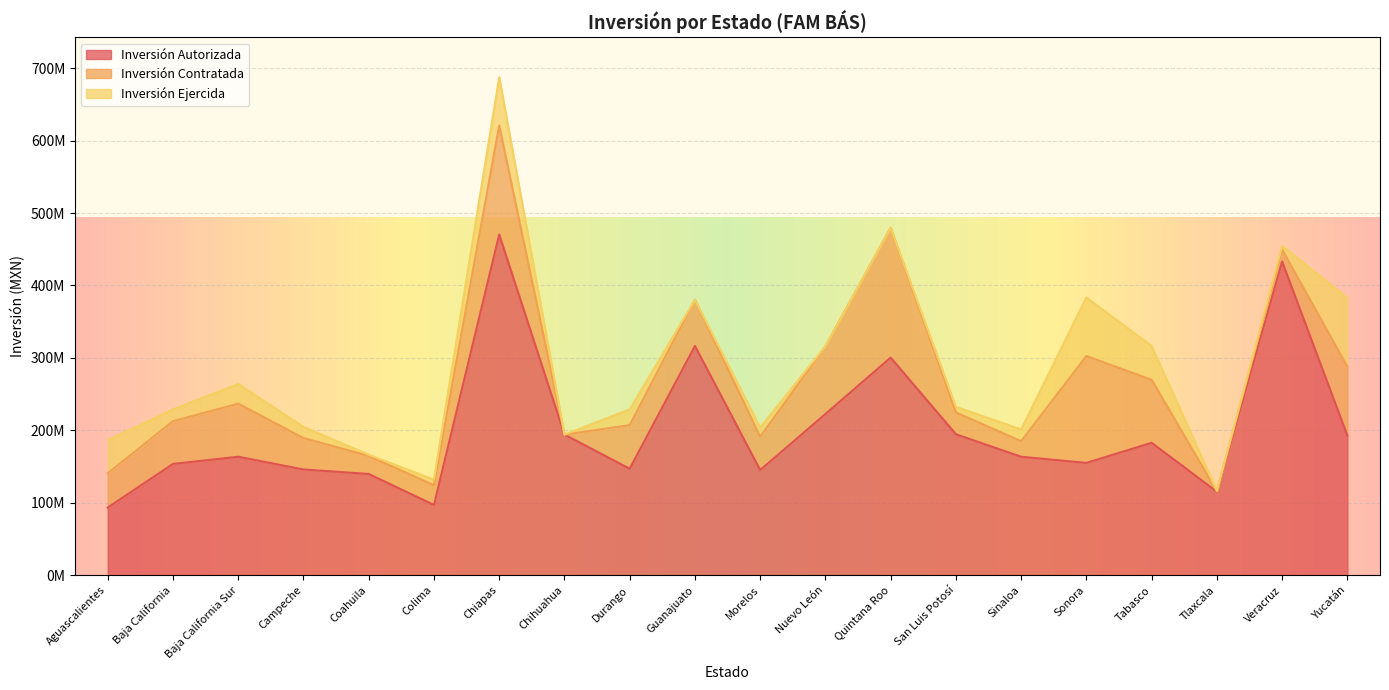

The Inversión Autorizada series shows 194688645.0 at San Luis Potosí. True or false?

True